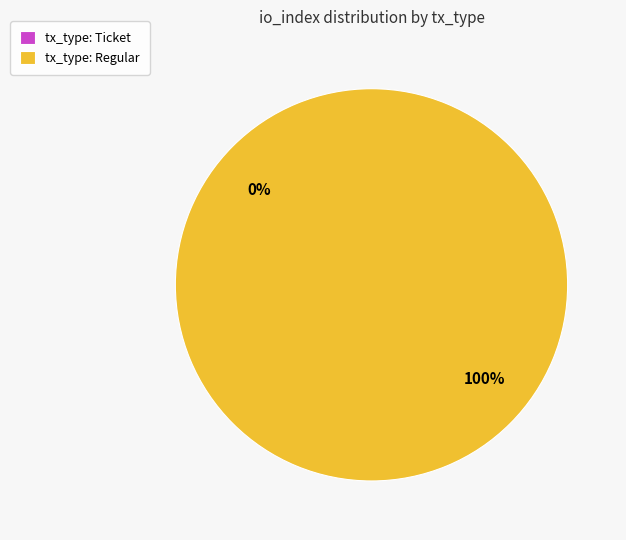

What percentage is NOT represented by tx_type: Ticket?

100.0%